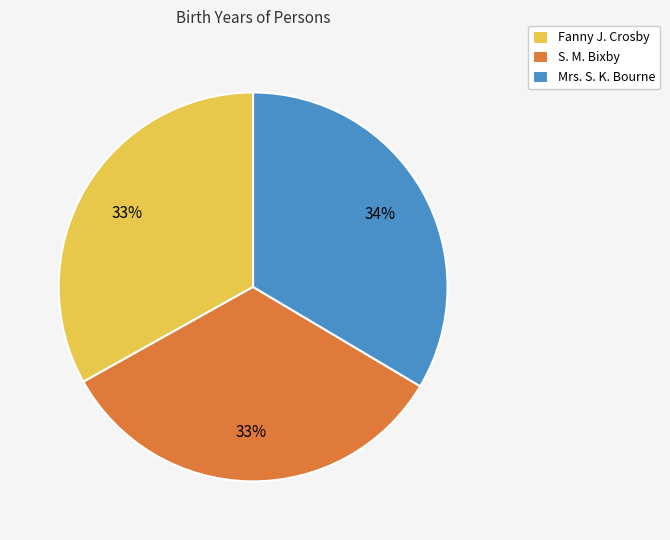

What percentage is the Fanny J. Crosby slice, to the nearest percent?

33%